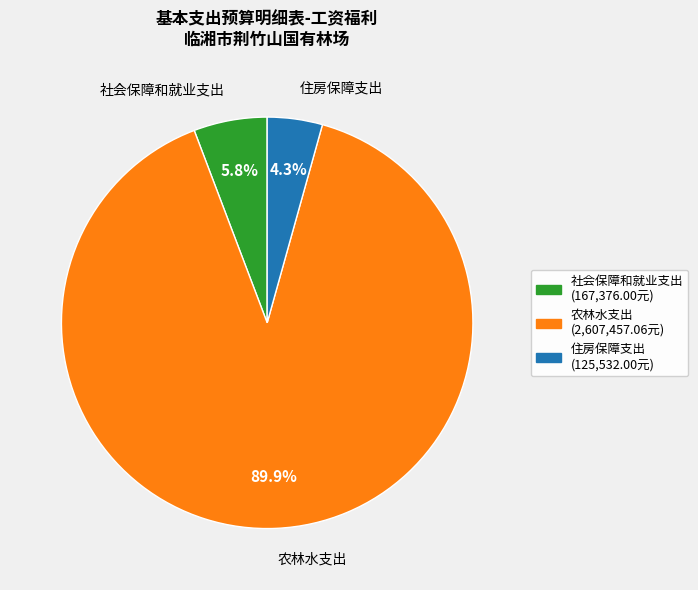

Which slice represents more than half of the pie?

农林水支出